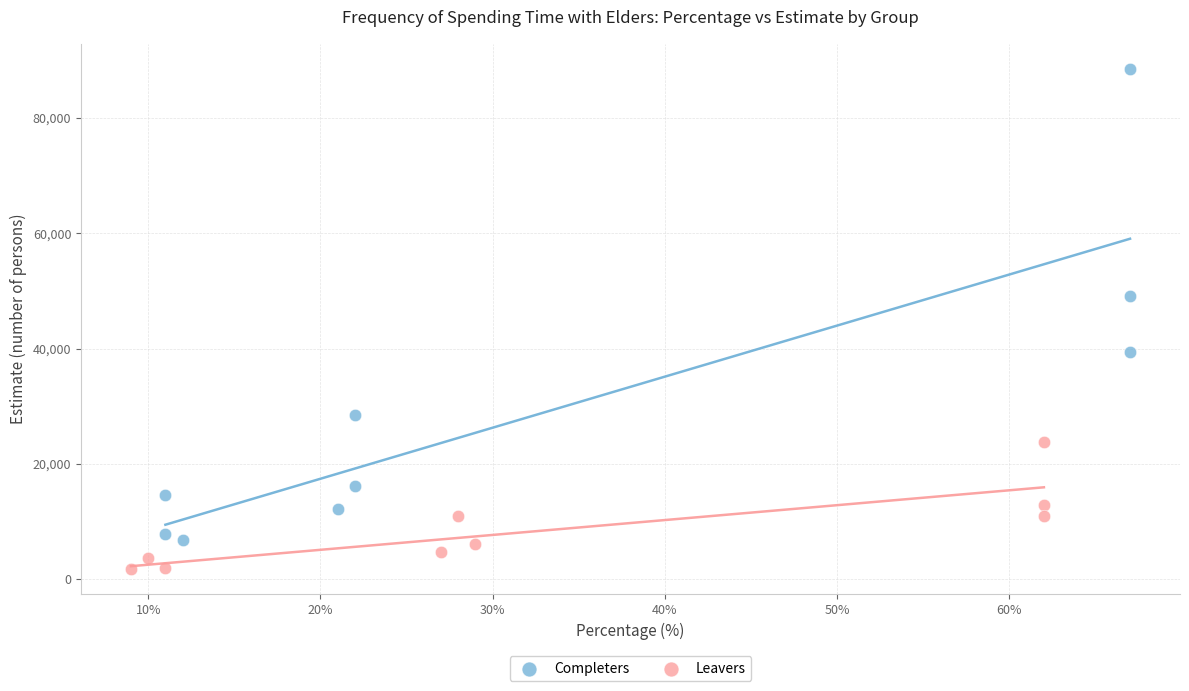

Which series has the widest spread of Y values?

Completers